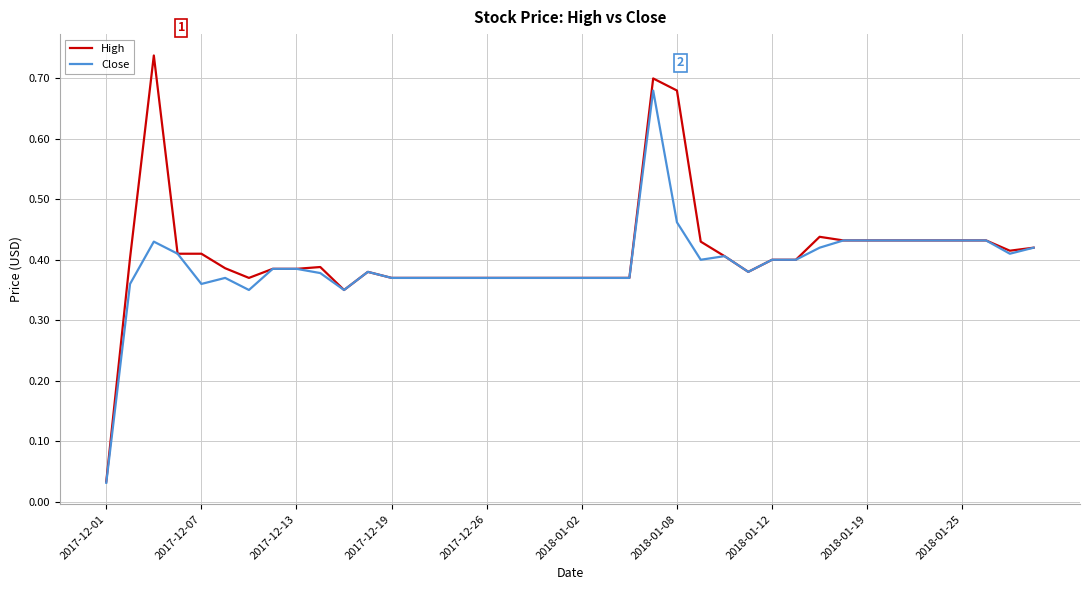

Which series has the largest range (max minus min)?

High